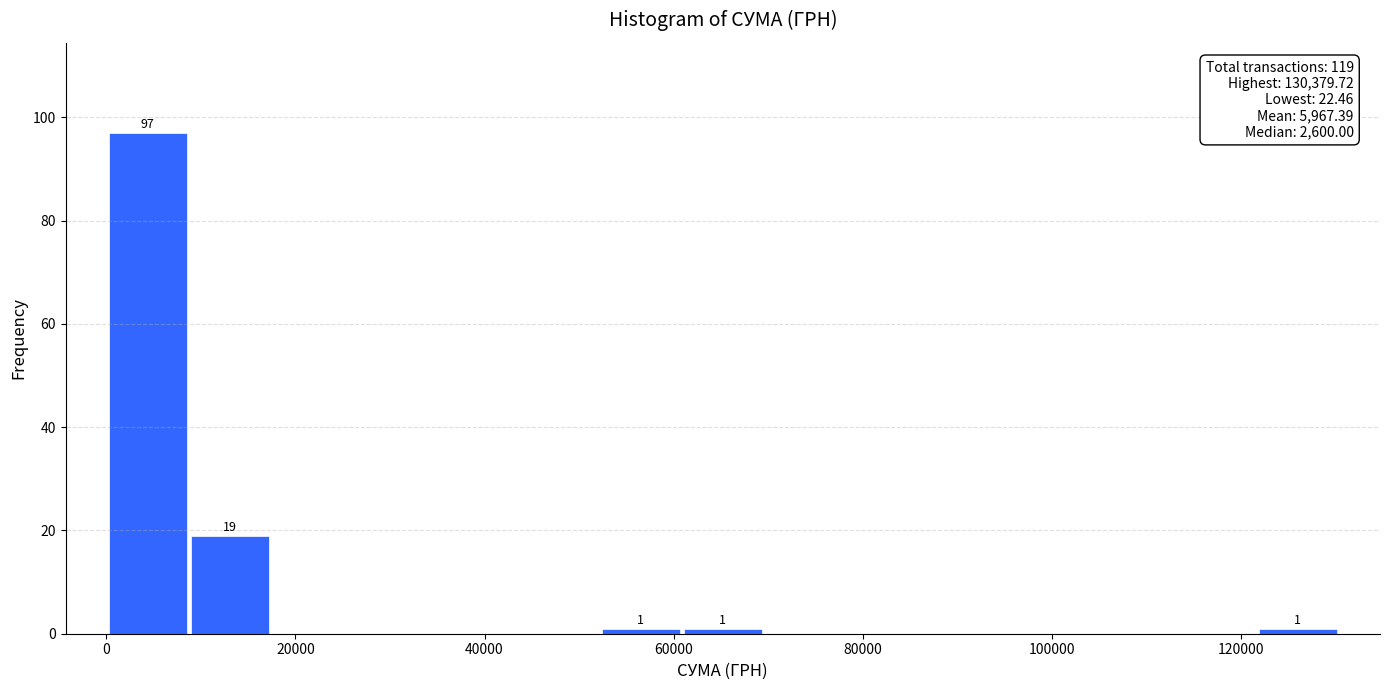

Which range on the x-axis has the tallest bar?

0 to 8000